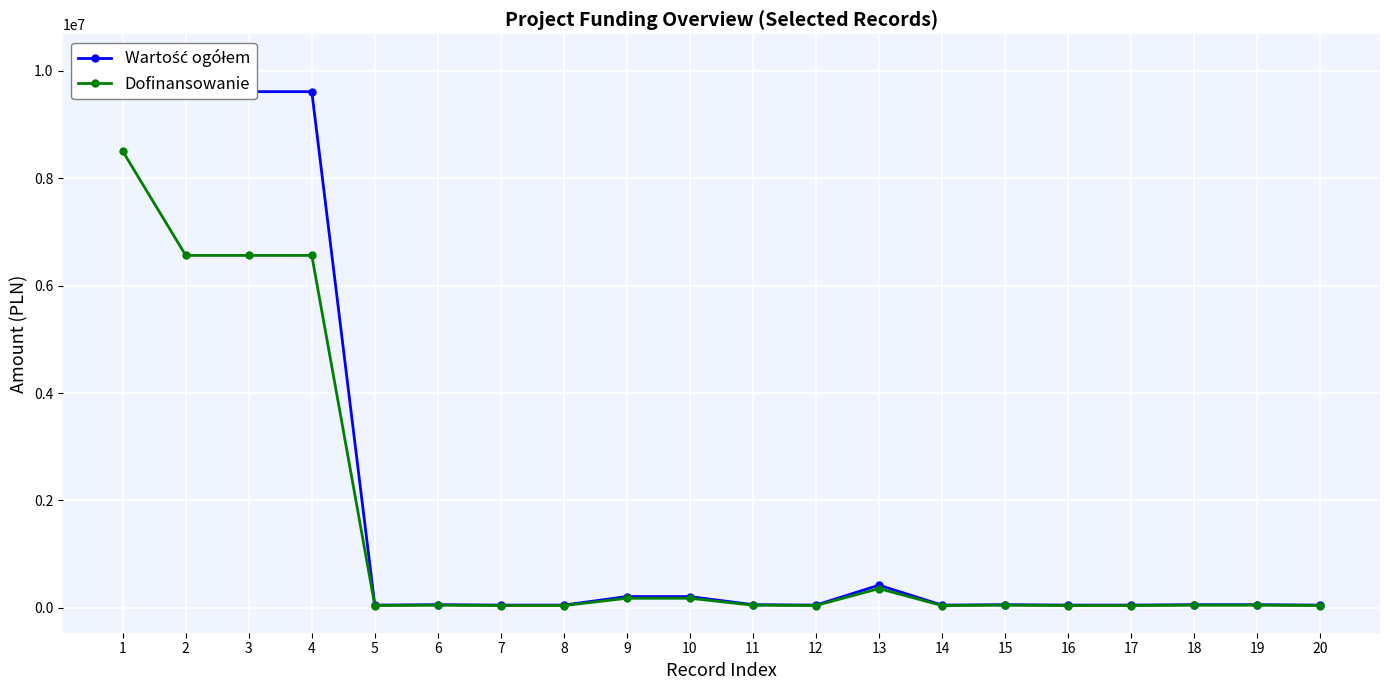

What is the value of the Wartość ogółem point at the 13th from the left?

423526.2